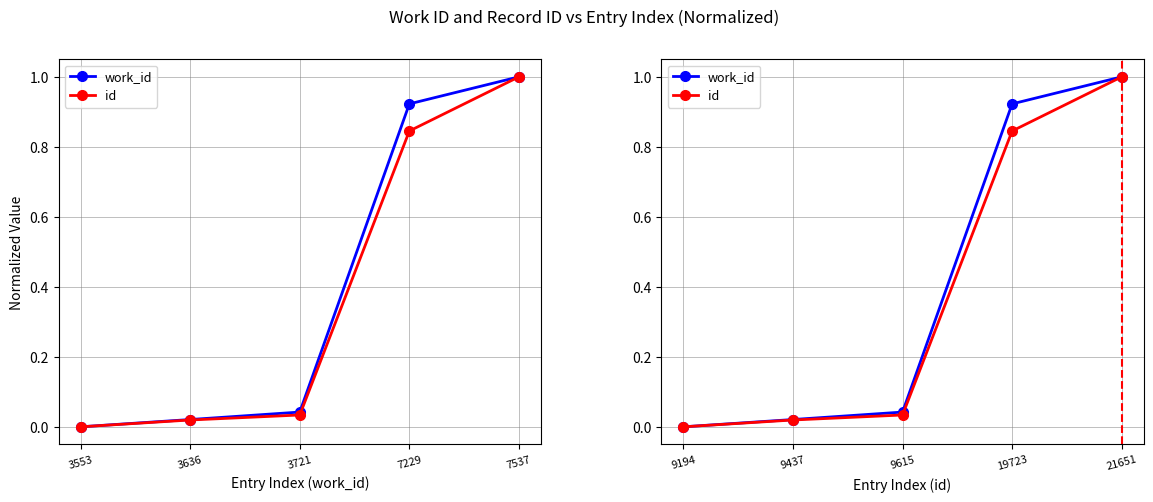

True or false: id has a value of 0.0 at 3721.

False